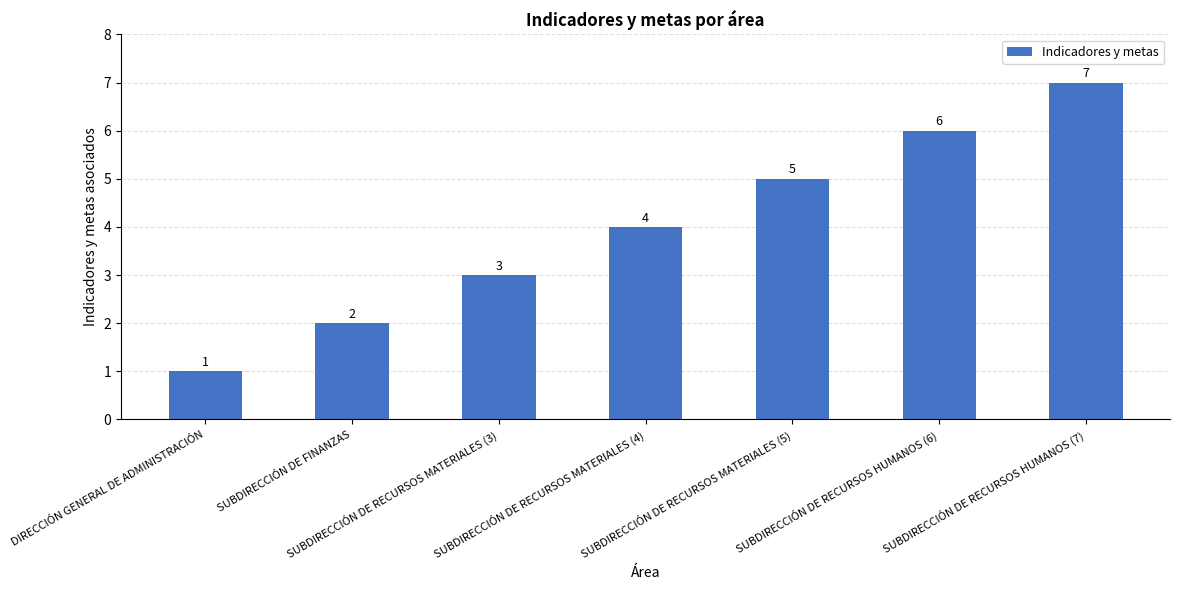

What is the smallest value displayed?

1